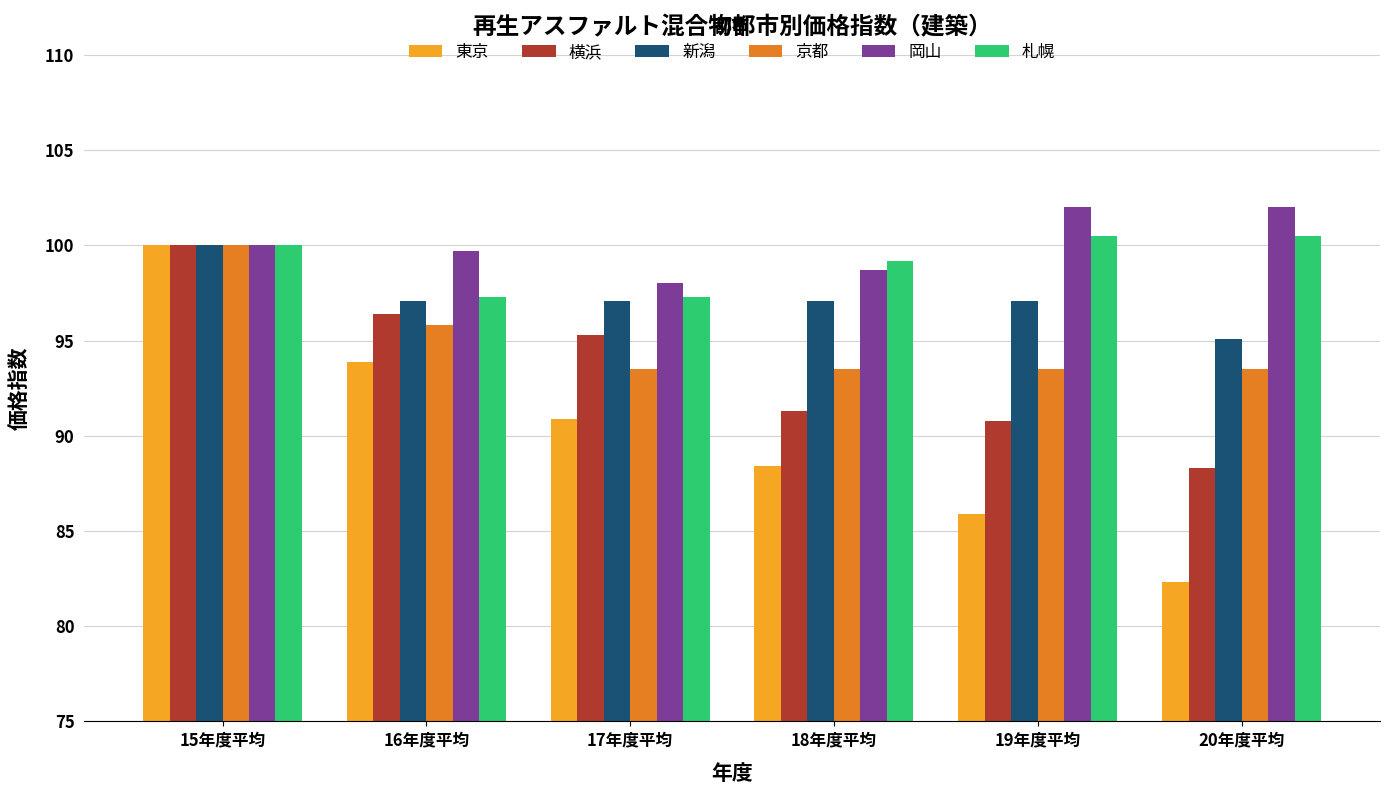

Reading right to left, extract all data points from this chart.

東京: 82.3	85.9	88.4	90.9	93.9	100.0
横浜: 88.3	90.8	91.3	95.3	96.4	100.0
新潟: 95.1	97.1	97.1	97.1	97.1	100.0
京都: 93.5	93.5	93.5	93.5	95.8	100.0
岡山: 102.0	102.0	98.7	98.0	99.7	100.0
札幌: 100.5	100.5	99.2	97.3	97.3	100.0